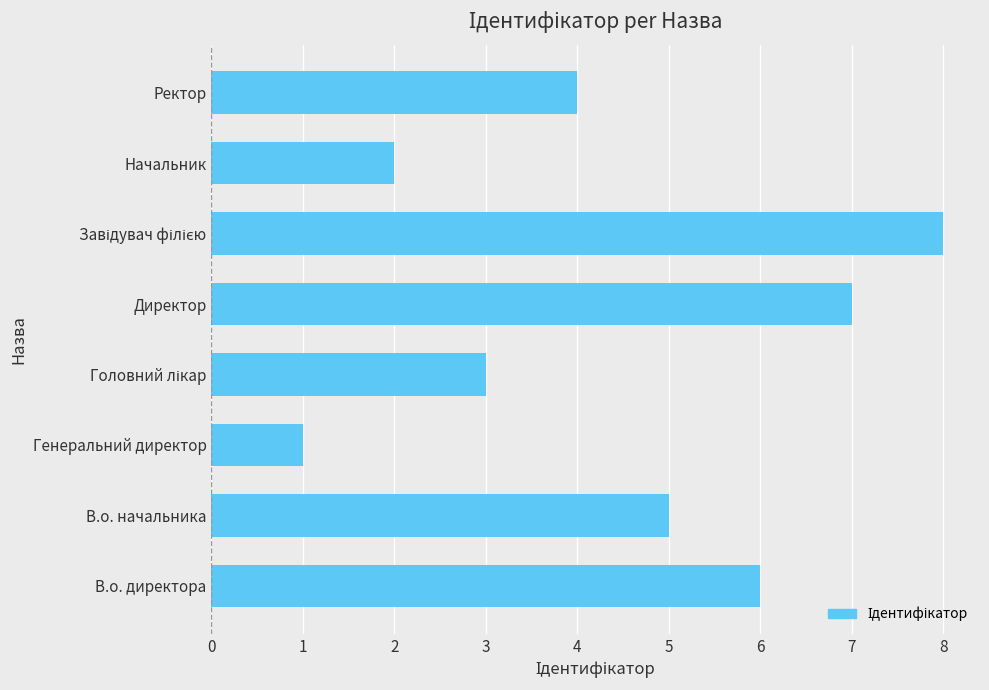

Which has a higher value, Директор or Генеральний директор?

Директор